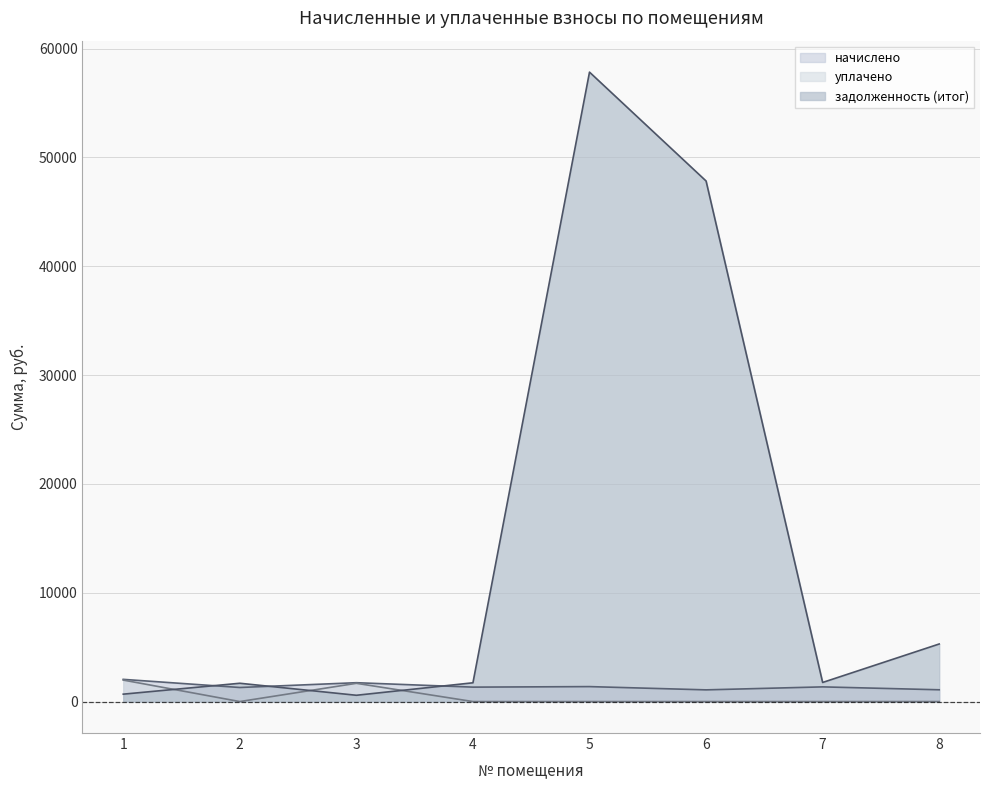

How many values in the уплачено series exceed 0?

2